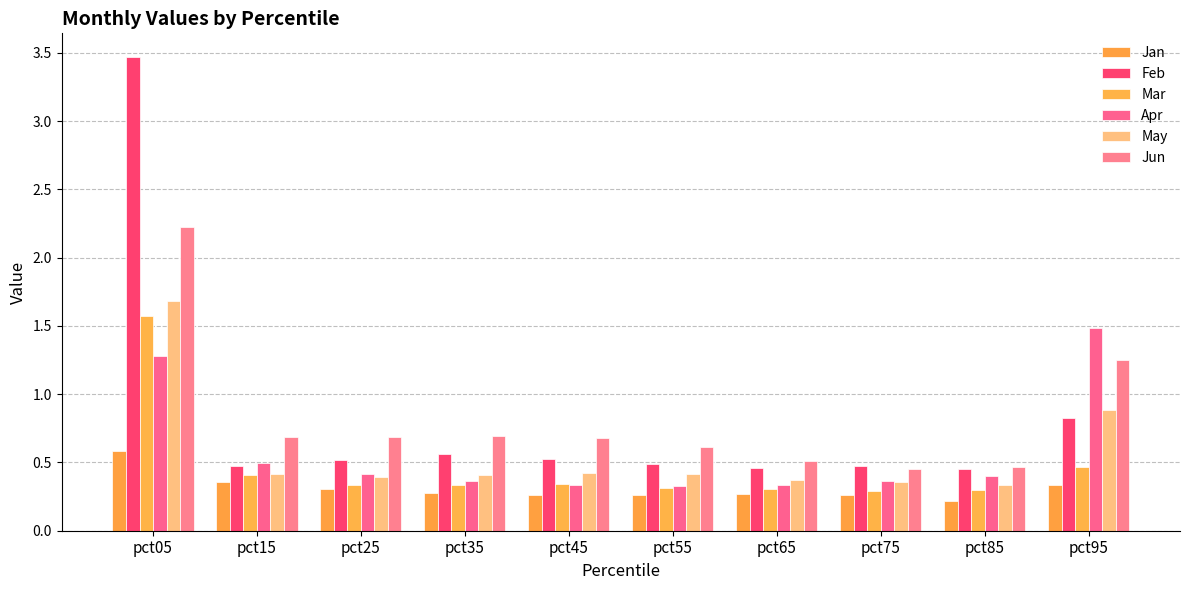

What is the value of the May bar at the 9th from the left?

0.3